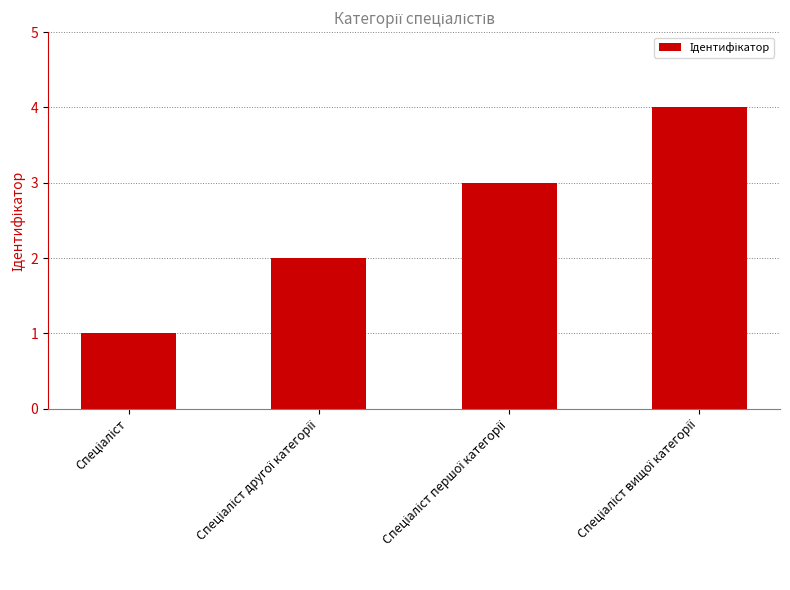

What is the difference between the maximum and minimum values?

3